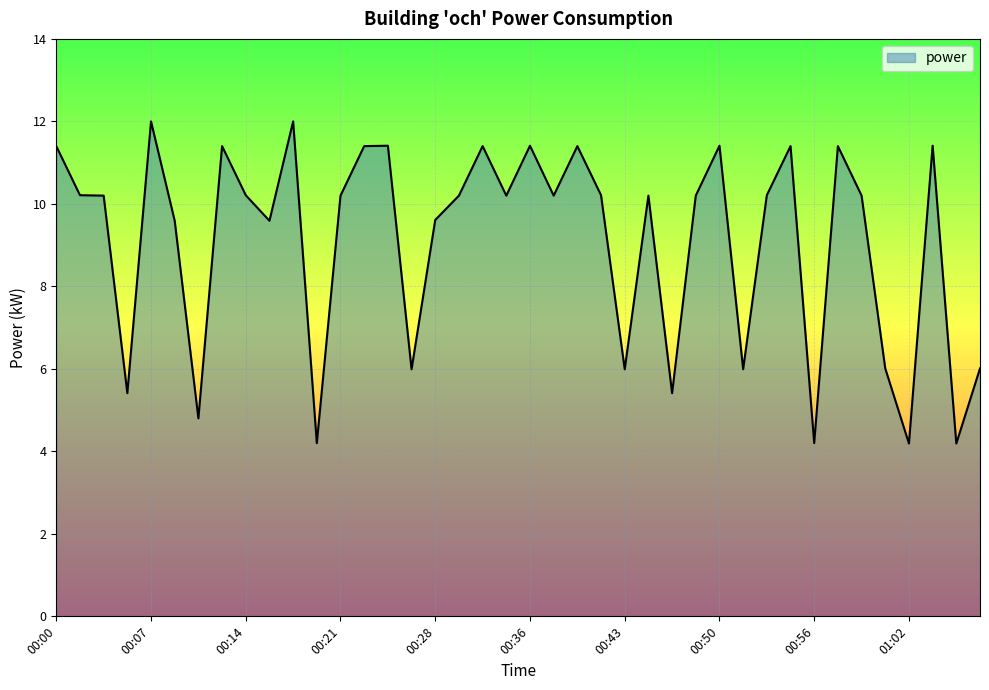

What is the difference between the maximum and minimum values?

7.8